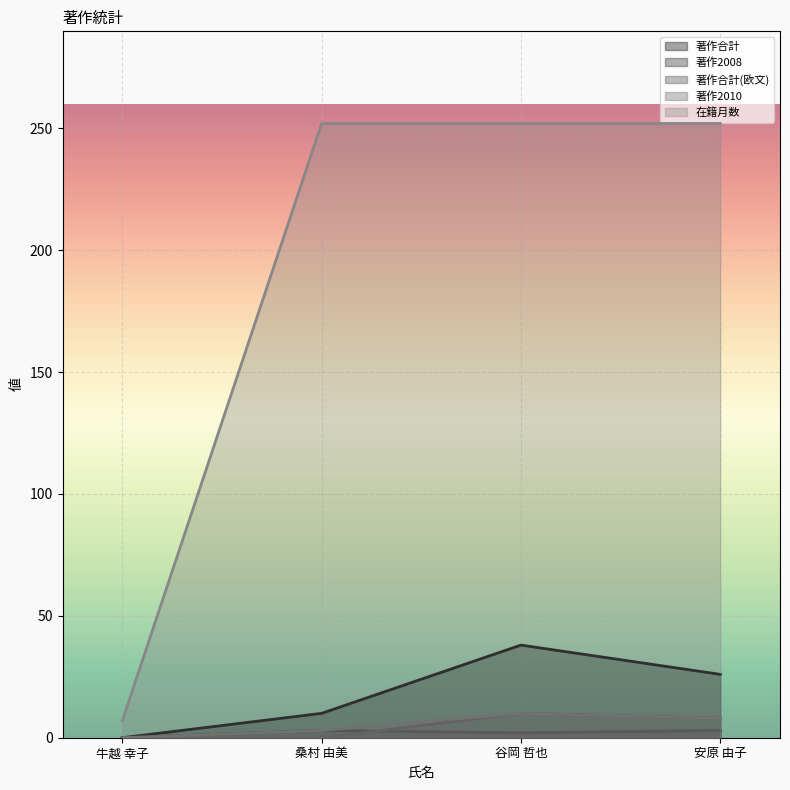

What are all the series names shown in the legend?

著作合計, 著作2008, 著作合計(欧文), 著作2010, 在籍月数